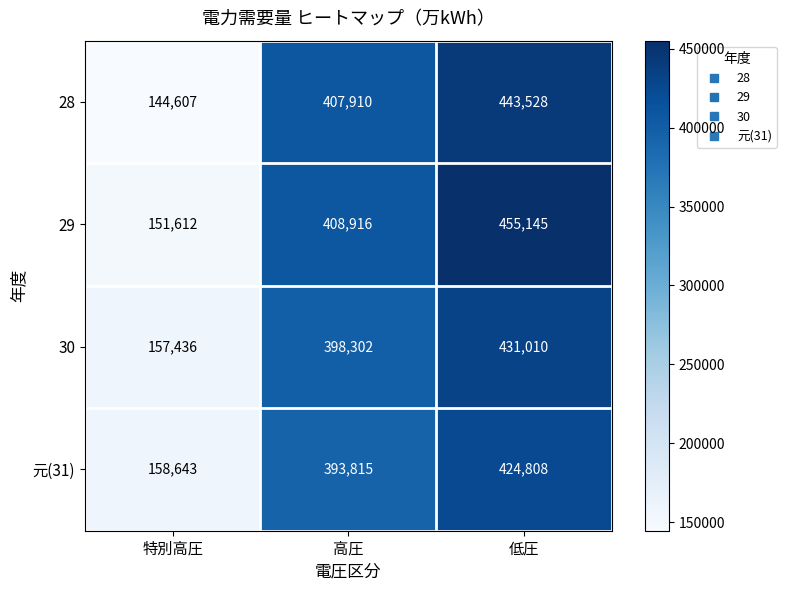

True or false: 元(31) has a value of 424808 at 低圧.

True